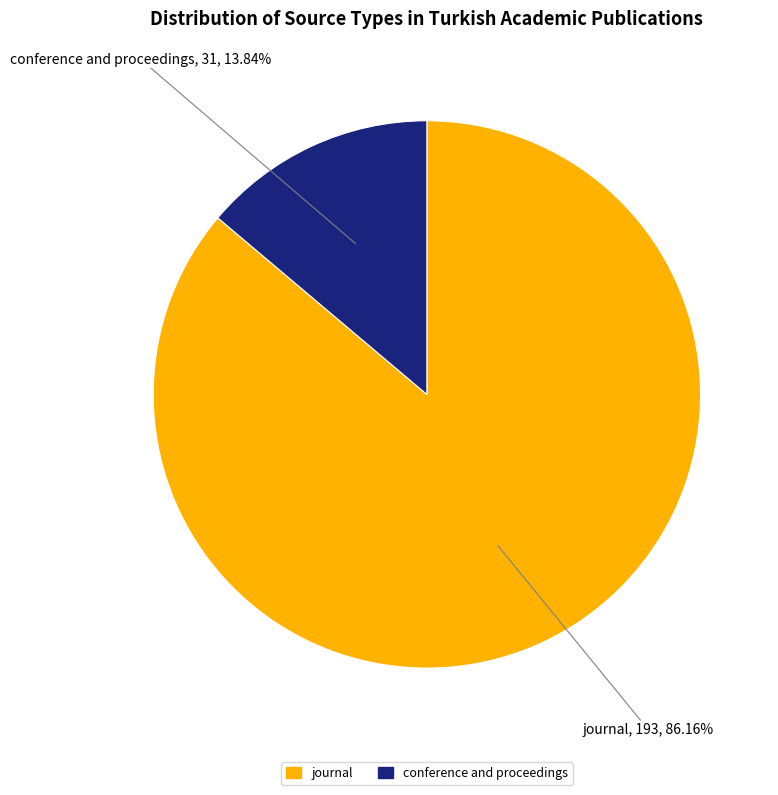

Which category has the smallest portion of the pie?

conference and proceedings